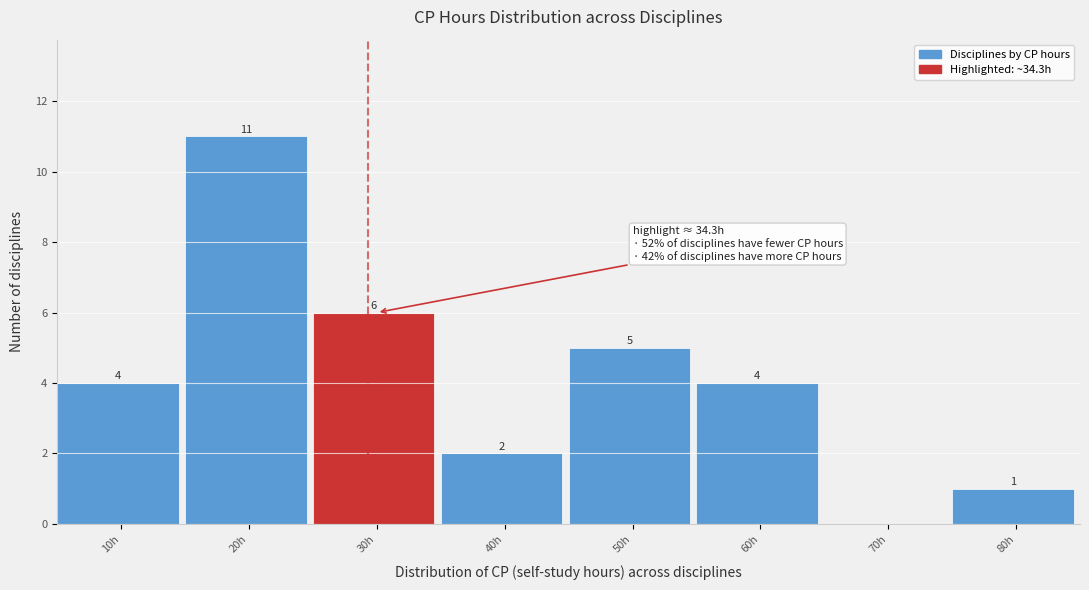

Reading right to left, what are all the values shown in this chart?

80h=1	70h=0	60h=4	50h=5	40h=2	30h=6	20h=11	10h=4